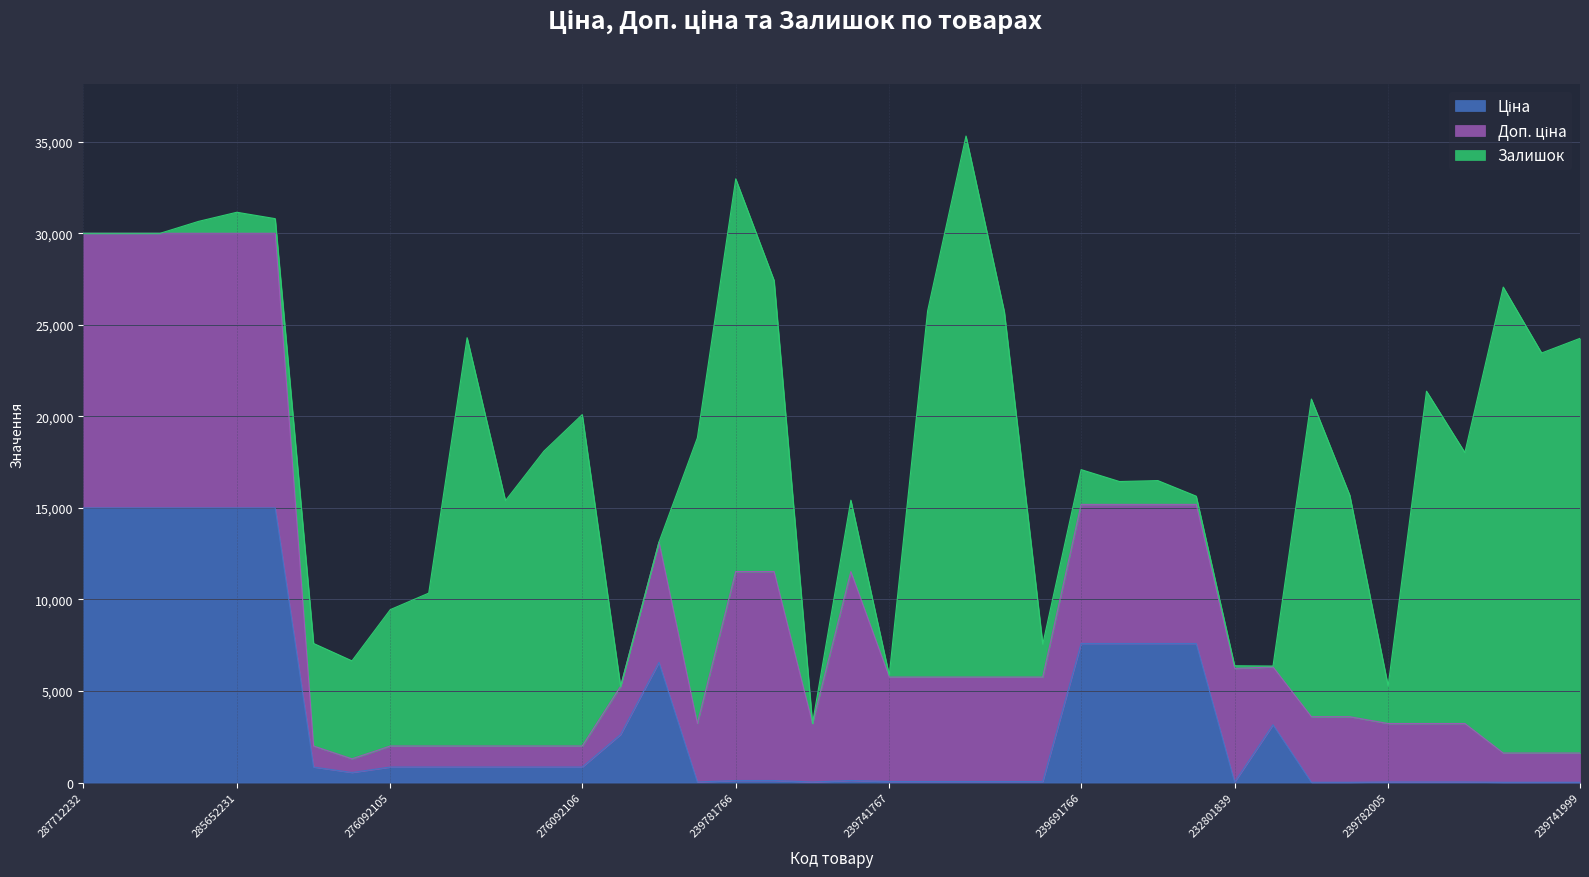

Which category has the lowest value in the Доп. ціна series?

276092107